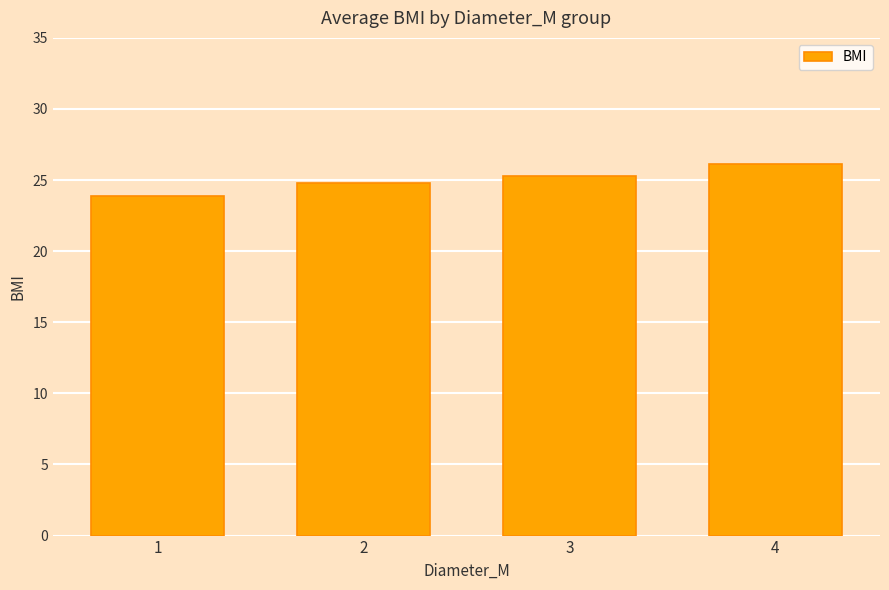

At which label does the data first exceed 25?

3